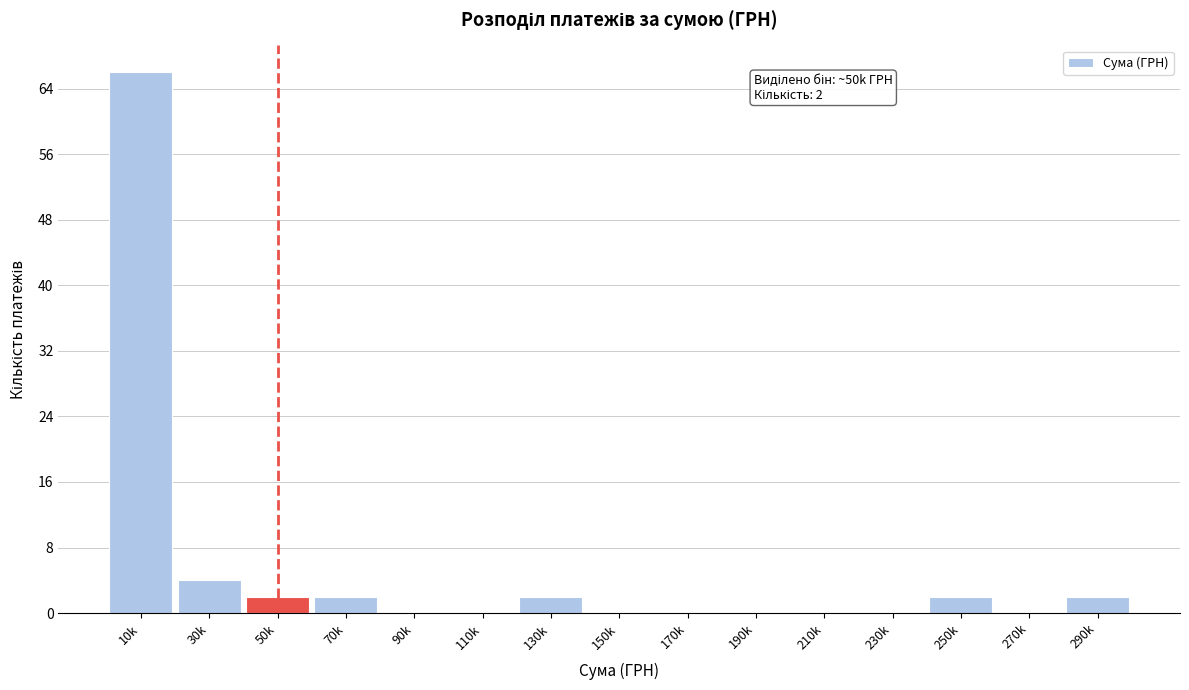

Reading left to right, what are all the values shown in this chart?

10k=66	30k=4	50k=2	70k=2	90k=0	110k=0	130k=2	150k=0	170k=0	190k=0	210k=0	230k=0	250k=2	270k=0	290k=2